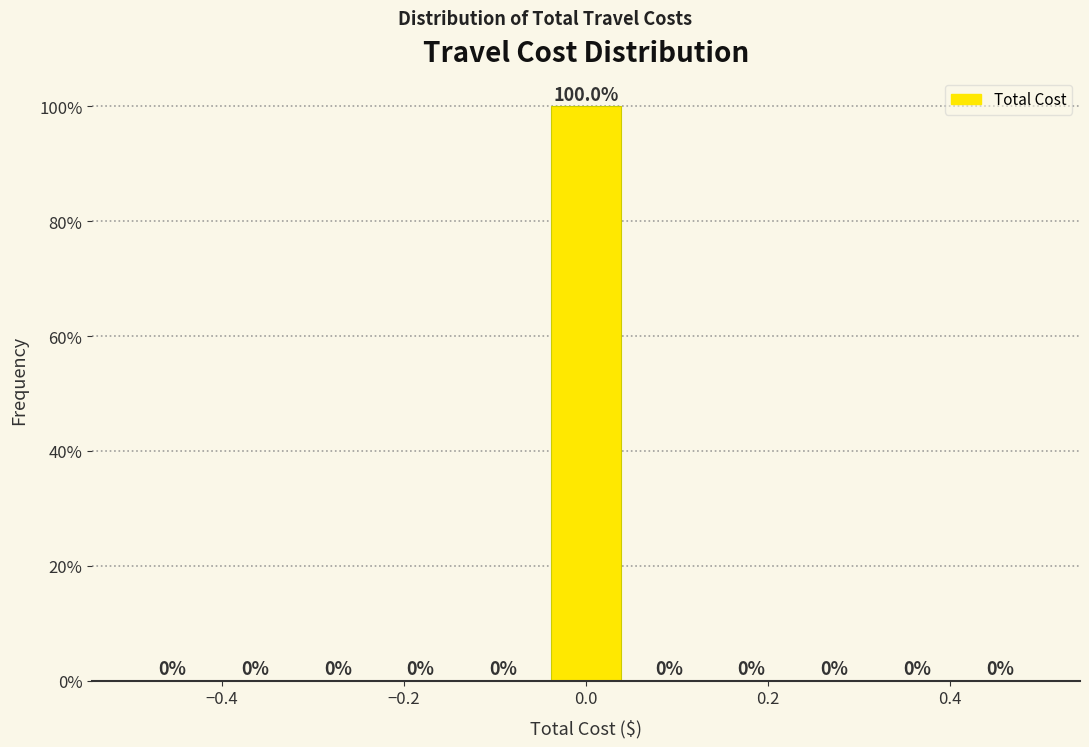

Reading left to right, transcribe this chart: for each bar, give the range it covers on the x-axis and its height. The bar edges are not printed on the chart, so give them approximately, as read against the axis.

-0.50 to -0.40: 0.0
-0.40 to -0.32: 0.0
-0.32 to -0.22: 0.0
-0.22 to -0.14: 0.0
-0.14 to -0.04: 0.0
-0.04 to 0.04: 100.0
0.04 to 0.14: 0.0
0.14 to 0.22: 0.0
0.22 to 0.32: 0.0
0.32 to 0.40: 0.0
0.40 to 0.50: 0.0